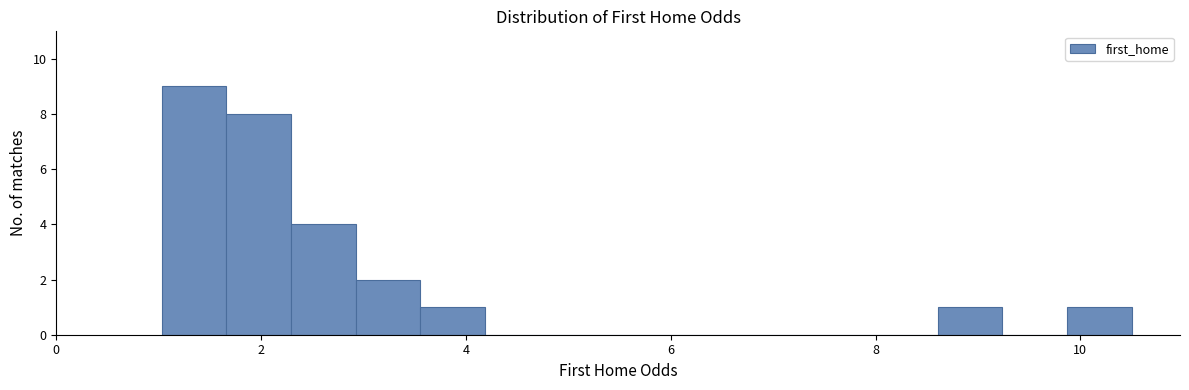

Read against the x-axis, roughly where is the centre of the tallest bar?

1.4